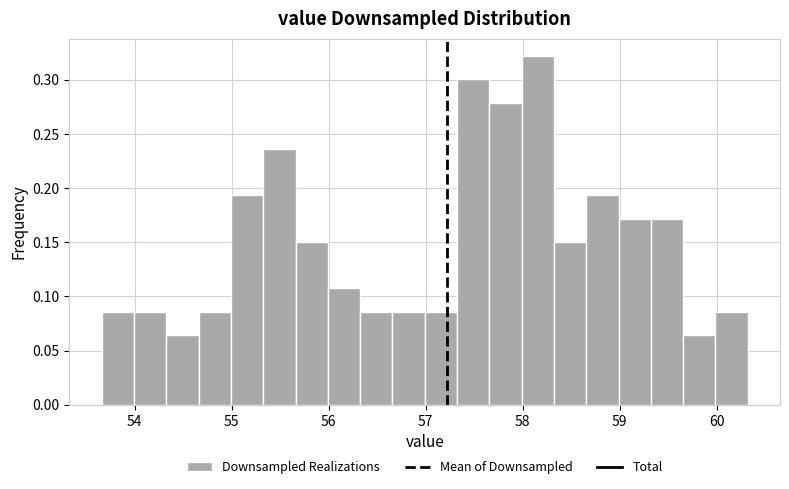

Read against the x-axis, roughly where is the centre of the tallest bar?

58.2